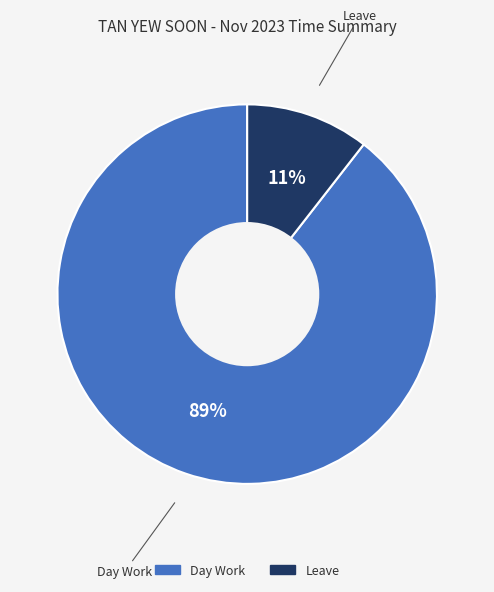

How many slices are in this pie chart?

2